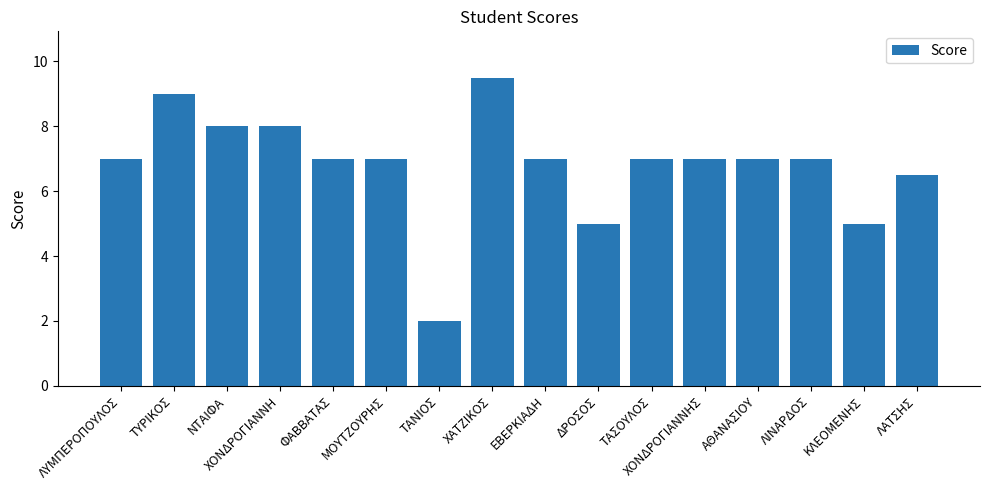

How many categories are shown in the chart?

16